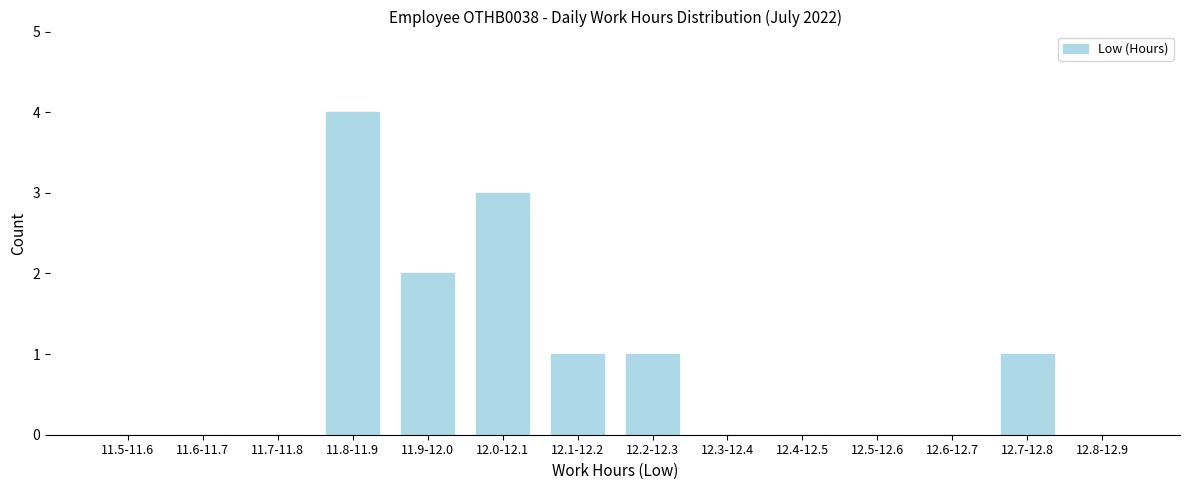

Reading left to right, extract all data points from this chart.

11.5-11.6=0	11.6-11.7=0	11.7-11.8=0	11.8-11.9=4	11.9-12.0=2	12.0-12.1=3	12.1-12.2=1	12.2-12.3=1	12.3-12.4=0	12.4-12.5=0	12.5-12.6=0	12.6-12.7=0	12.7-12.8=1	12.8-12.9=0